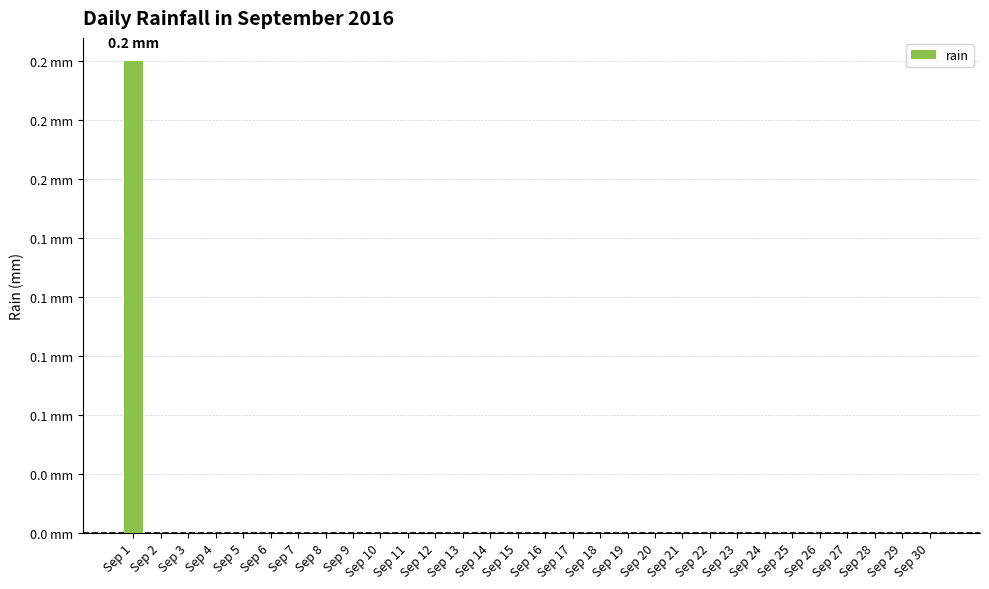

What is the maximum value shown in the chart?

0.2